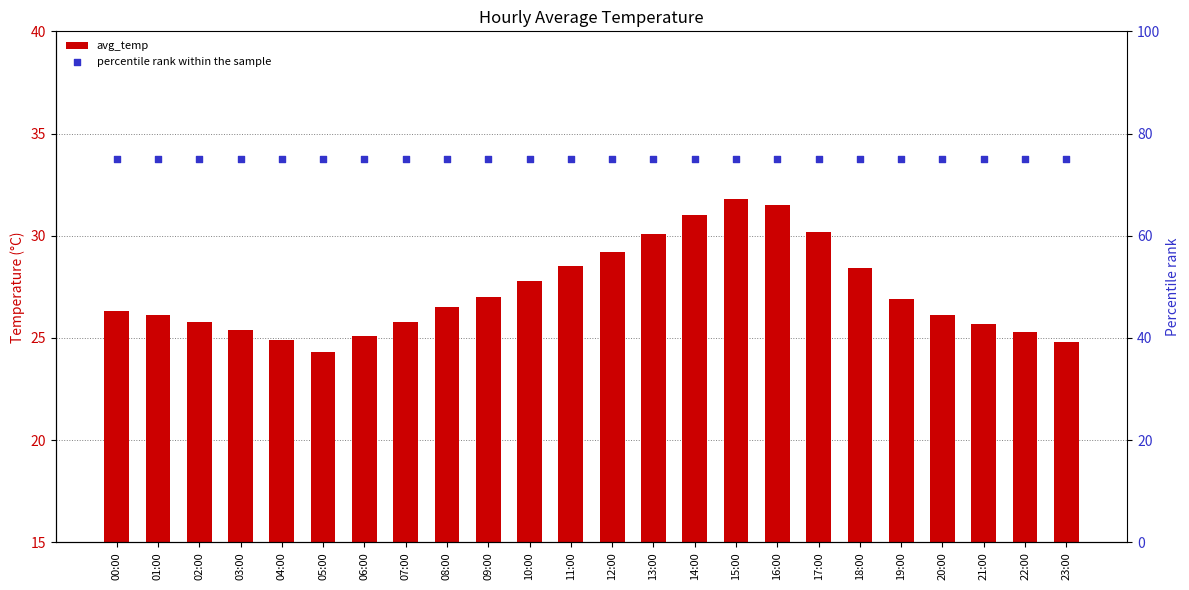

At how many categories does at least one series exceed 42?

24